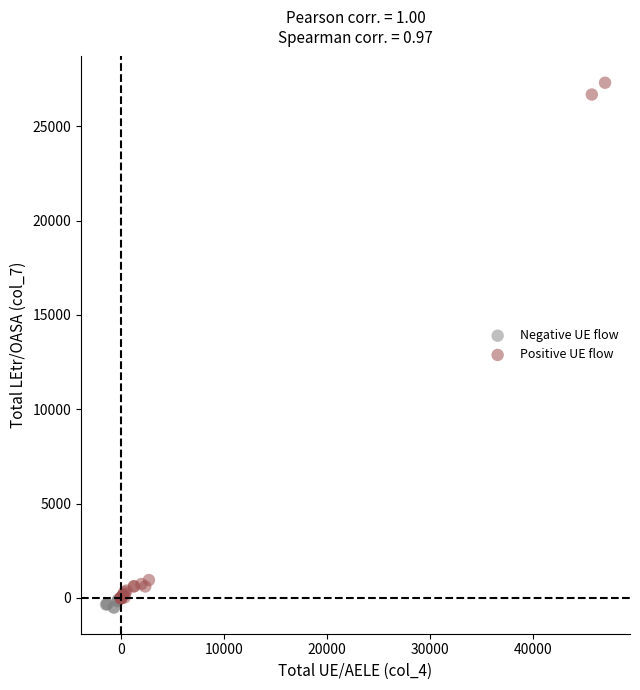

Which series reaches the maximum Y coordinate?

Positive UE flow